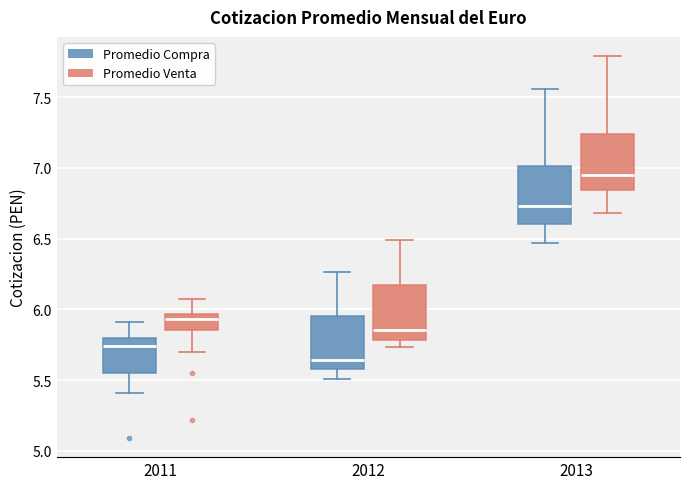

Which box's median line is the highest?

2013 (Promedio Venta)